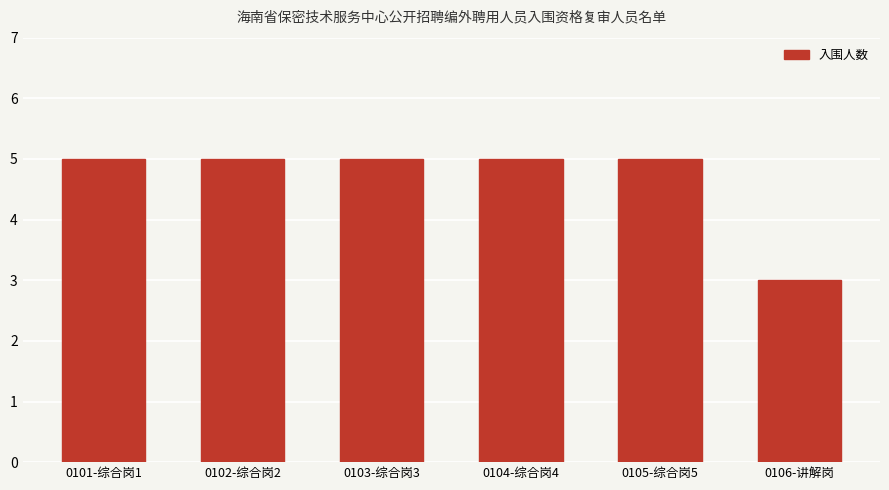

What is the smallest value displayed?

3